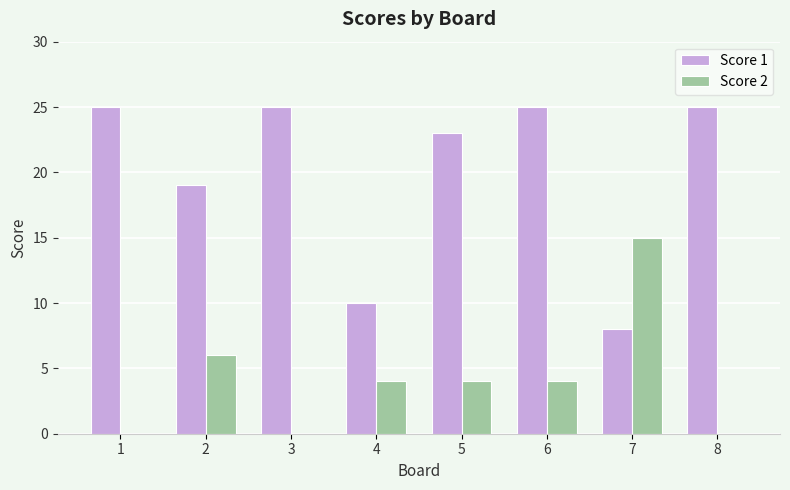

Are the bars grouped side by side (vs. stacked)?

Yes